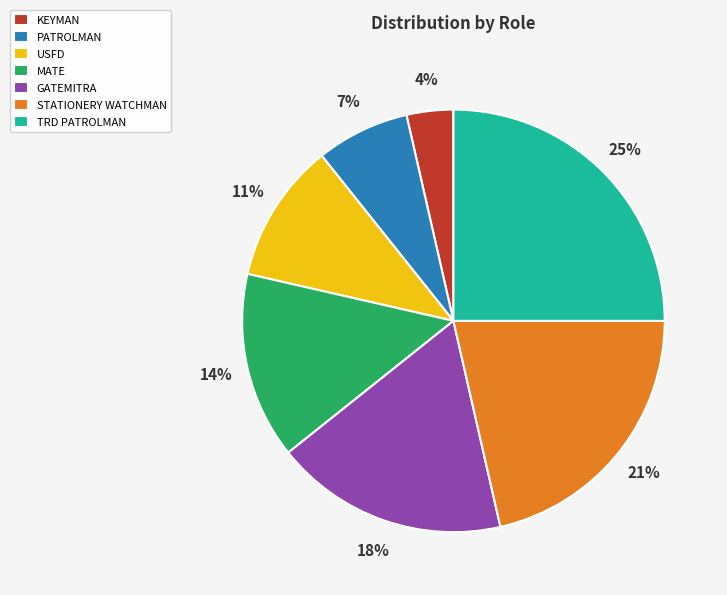

Approximately how many times larger is the value at TRD PATROLMAN compared to GATEMITRA?

1.4